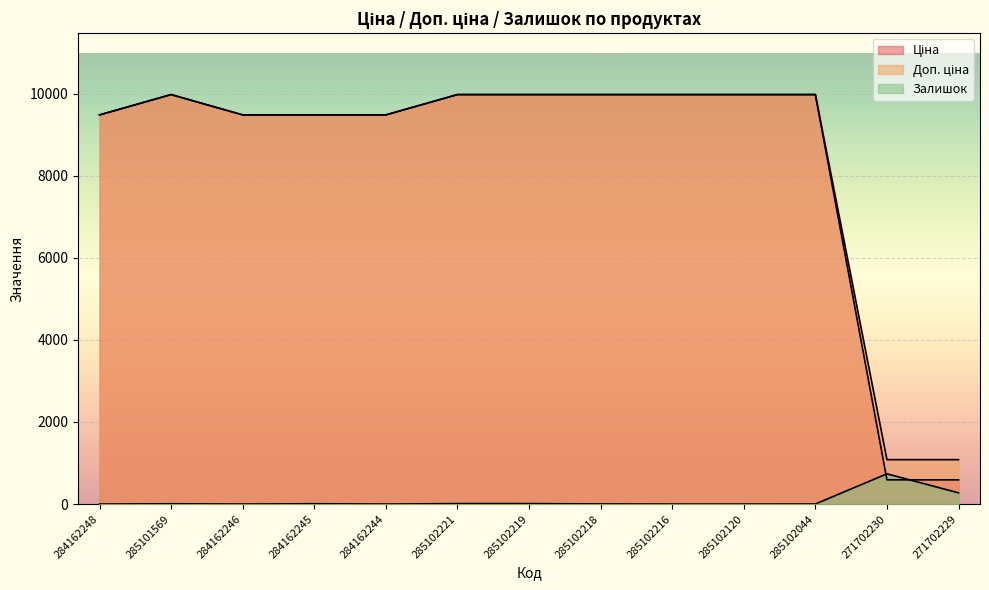

True or false: Залишок and Ціна cross at least once.

True